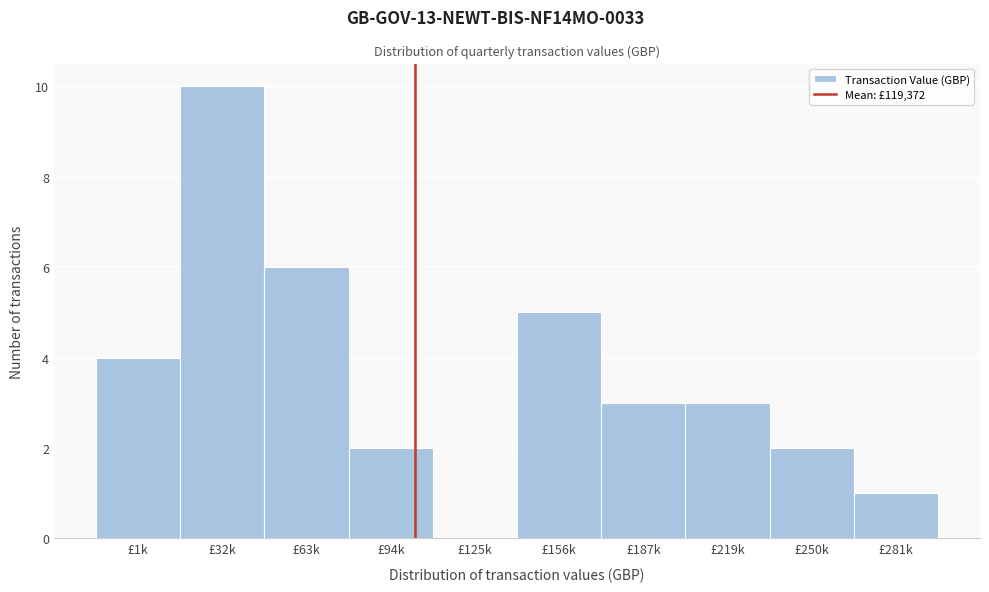

Reading right to left, what are all the values shown in this chart?

£281k=1	£250k=2	£219k=3	£187k=3	£156k=5	£125k=0	£94k=2	£63k=6	£32k=10	£1k=4